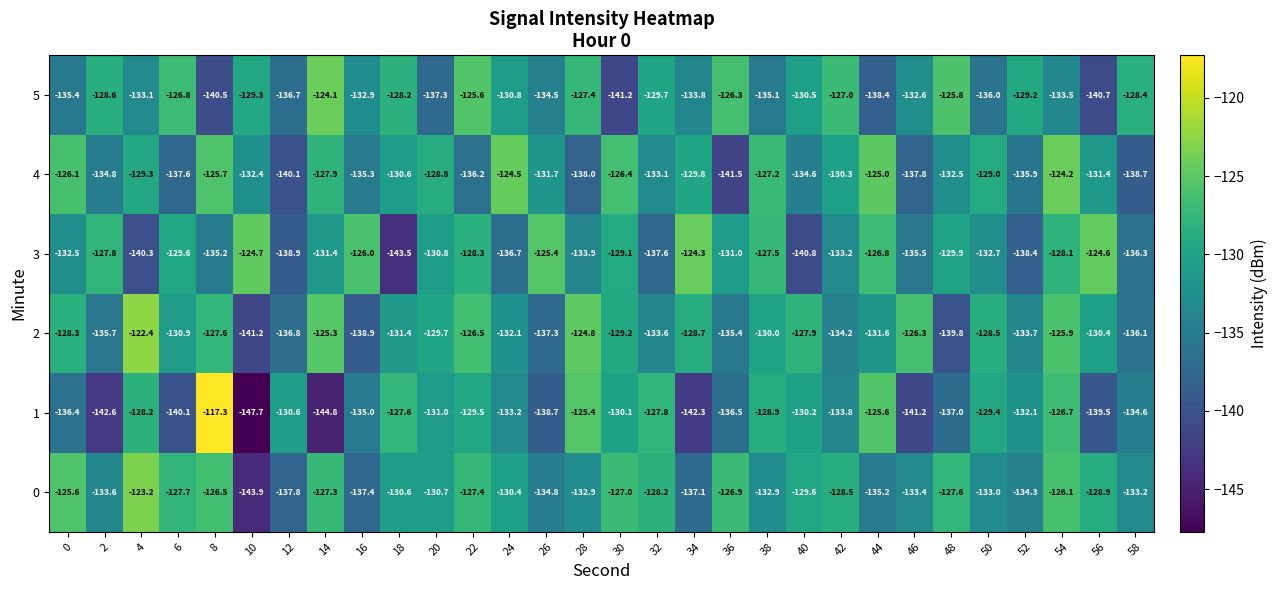

At which category is the sum across all series the highest?

54